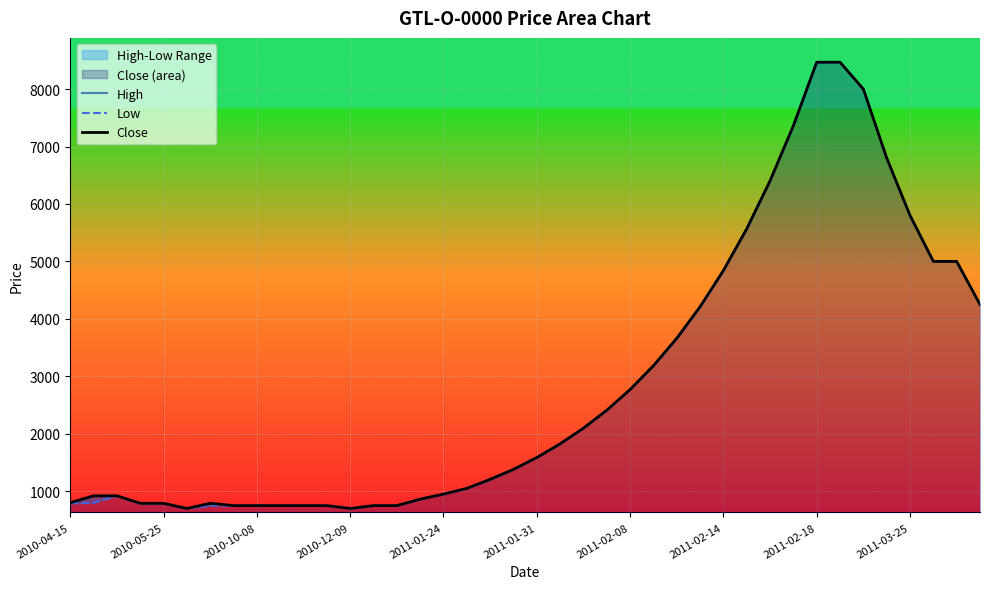

Which series changed the most between 33 and 35?

High